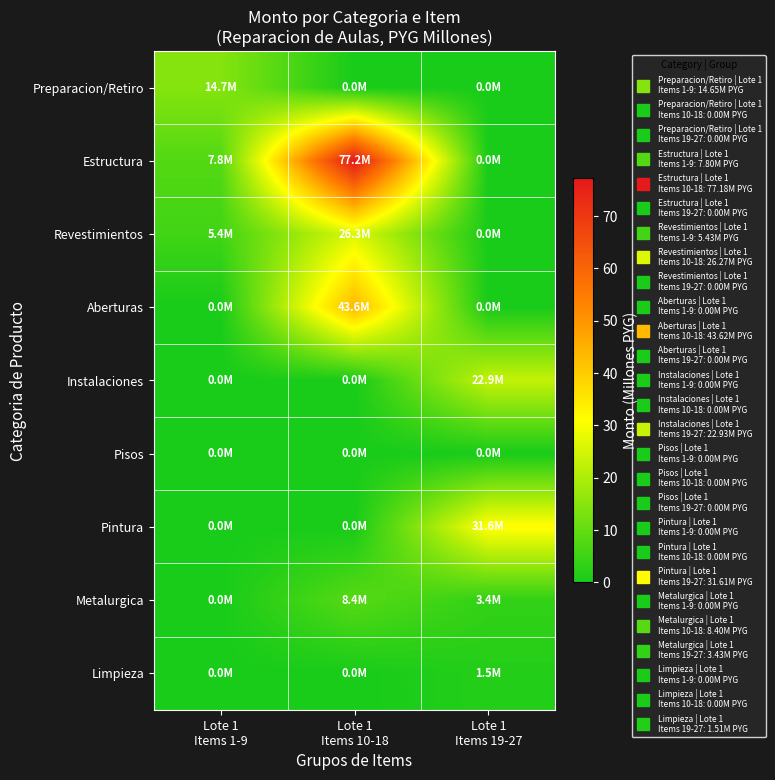

Between Lote 1 Items 1-9 and Lote 1 Items 19-27, which series saw the biggest shift?

Pintura